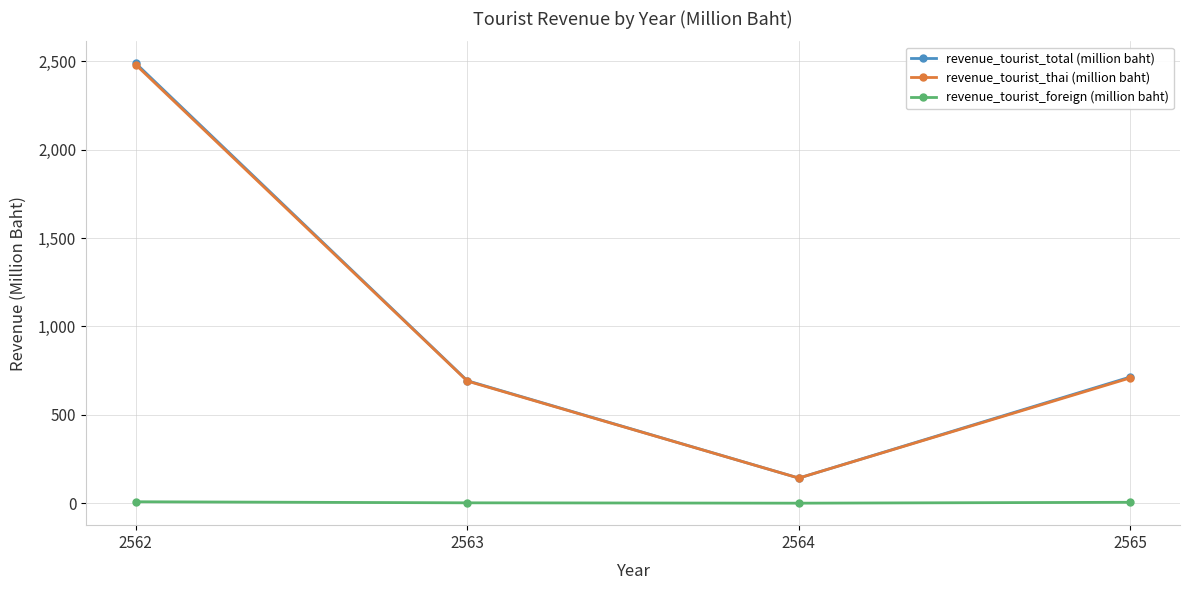

Which series changed the most between 2564 and 2565?

revenue_tourist_total (million baht)